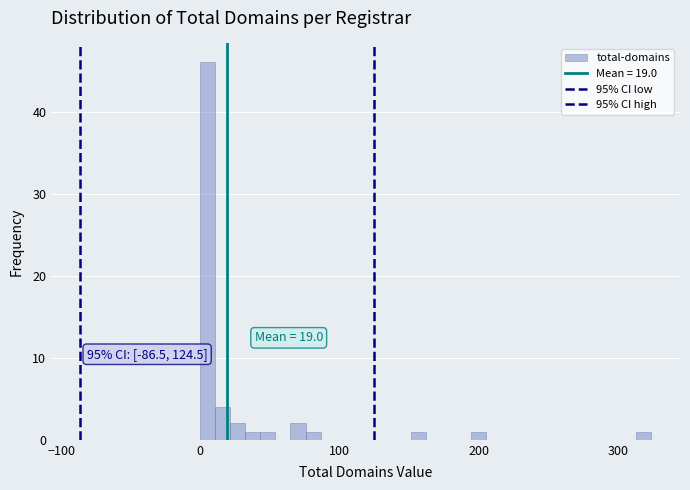

Read against the x-axis, roughly where is the centre of the tallest bar?

10